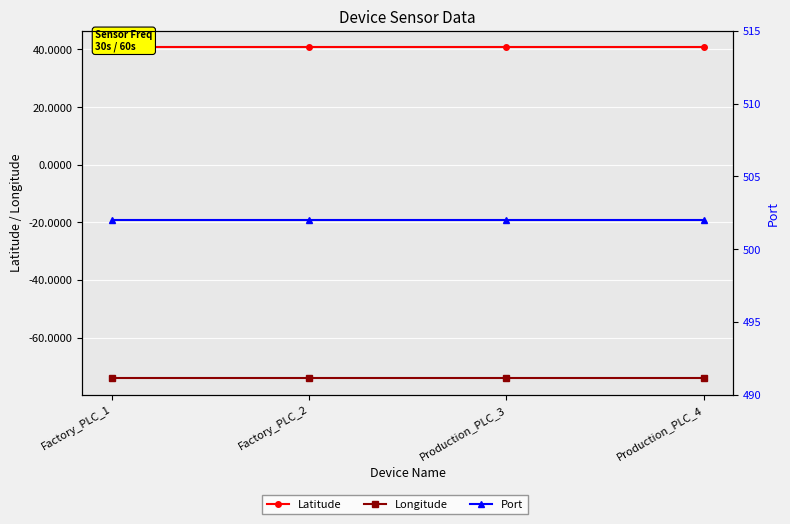

True or false: Latitude has a value of 40.7 at Factory_PLC_2.

True